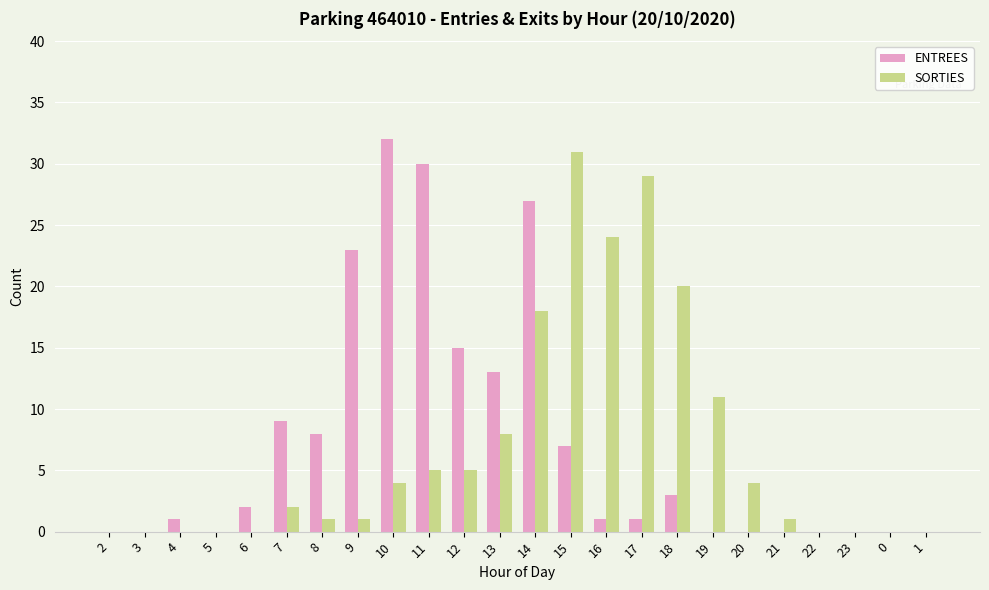

Which series changed the most between 19 and 0?

SORTIES